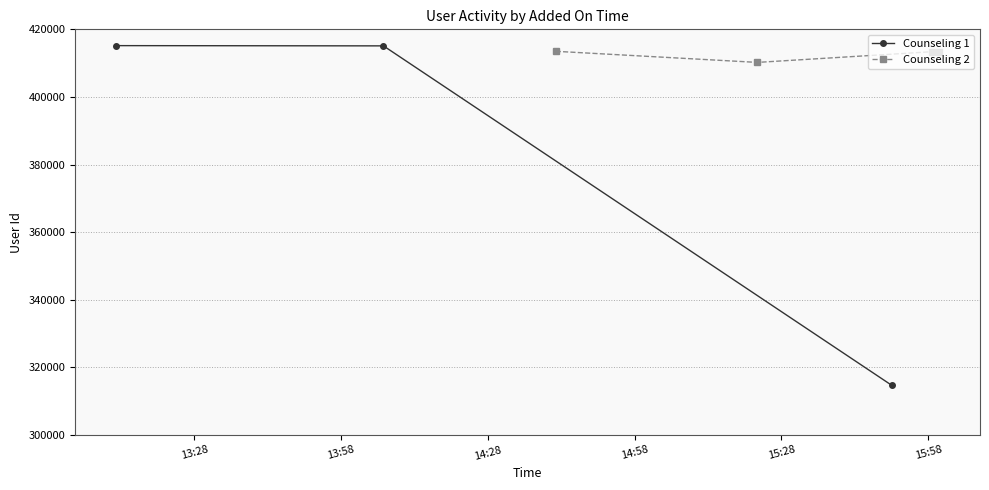

How many categories are shown in the chart?

7